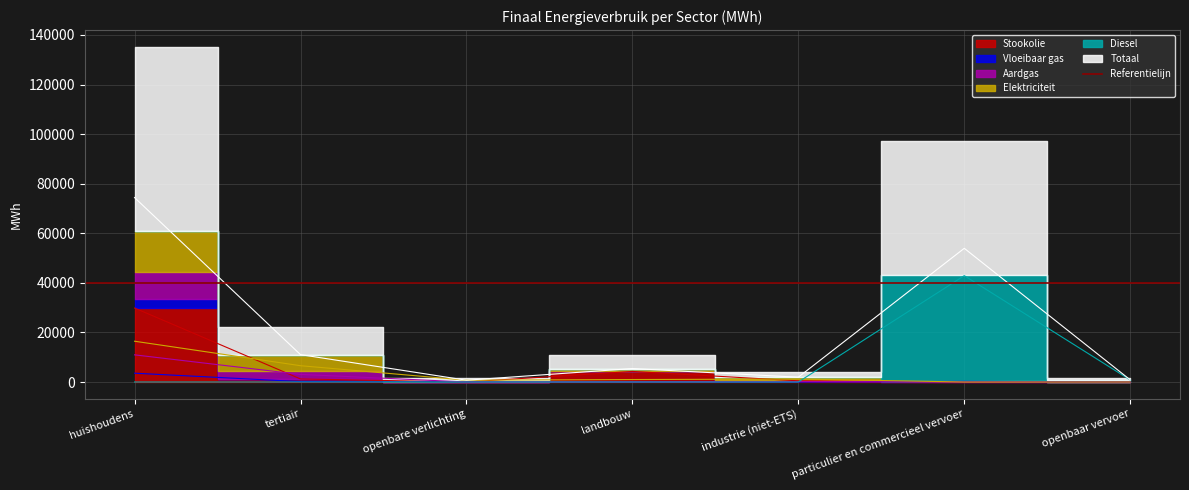

How many lines are shown in the chart?

6